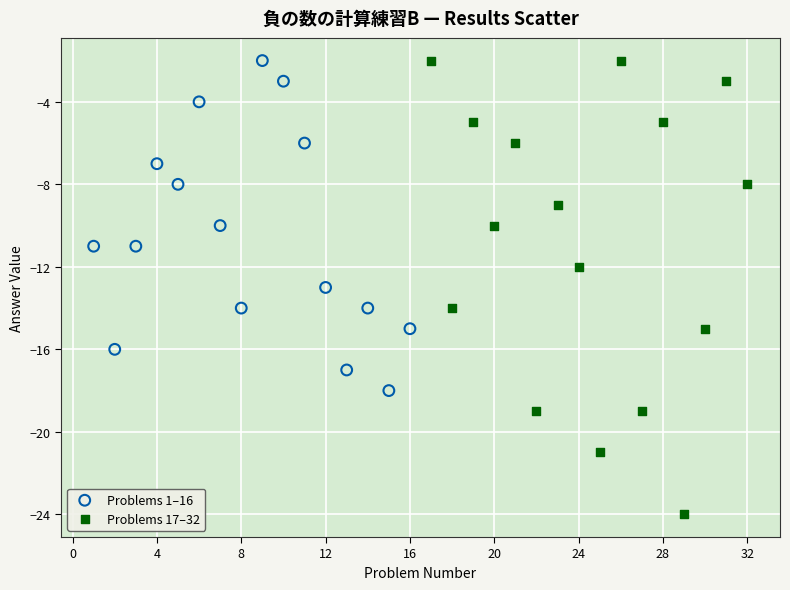

Which series reaches the minimum Y coordinate?

Problems 17–32